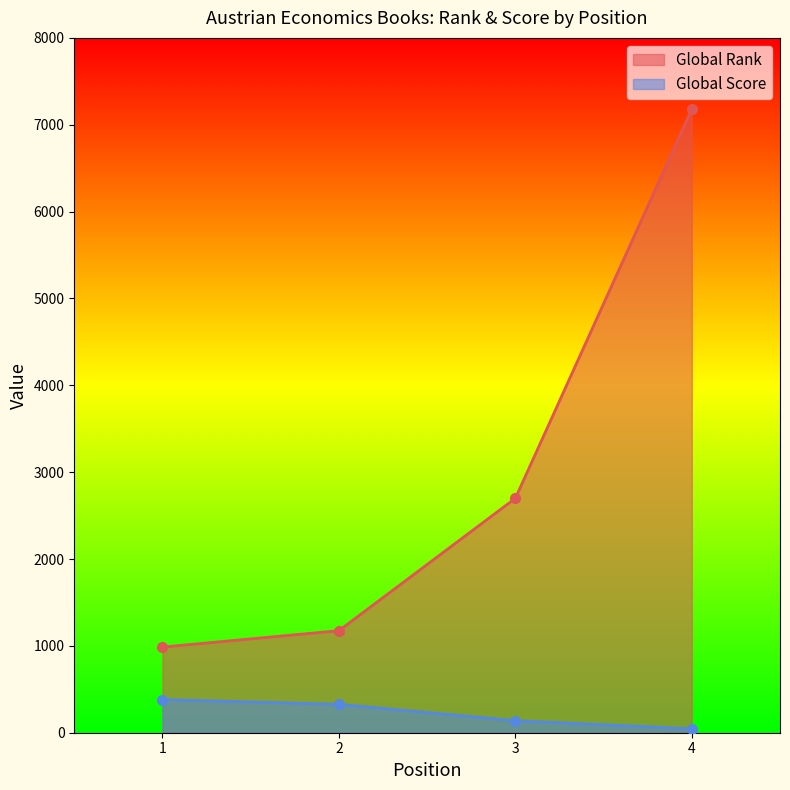

What value does the Global Rank series have at 1?

986